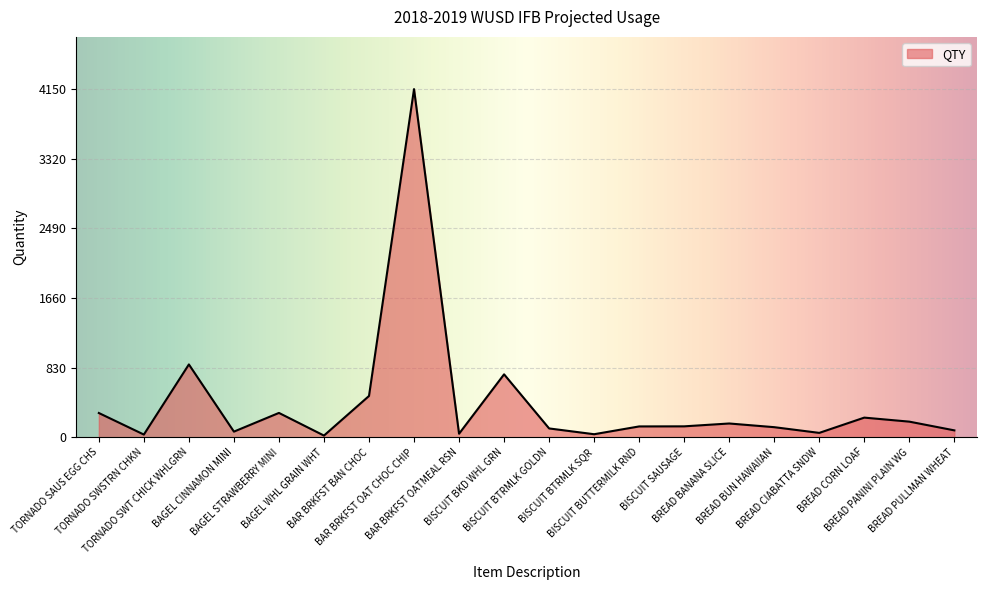

What position from the left is BAR BRKFST OATMEAL RSN?

9